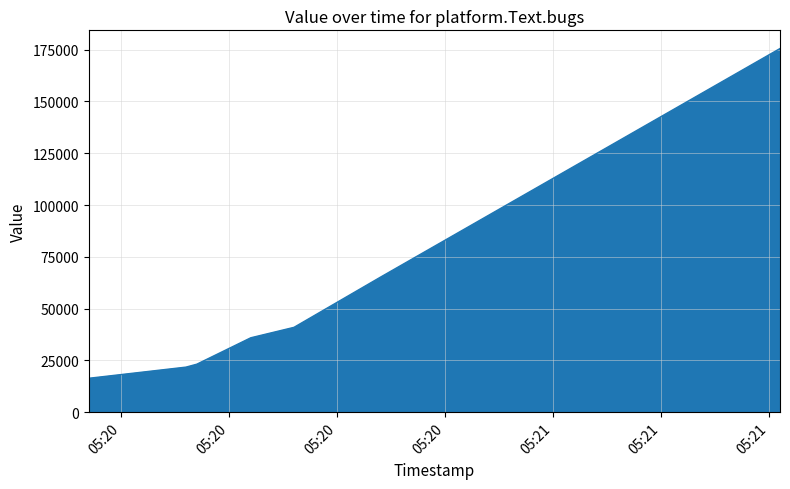

True or false: the data has more than 2 interior local peaks.

False